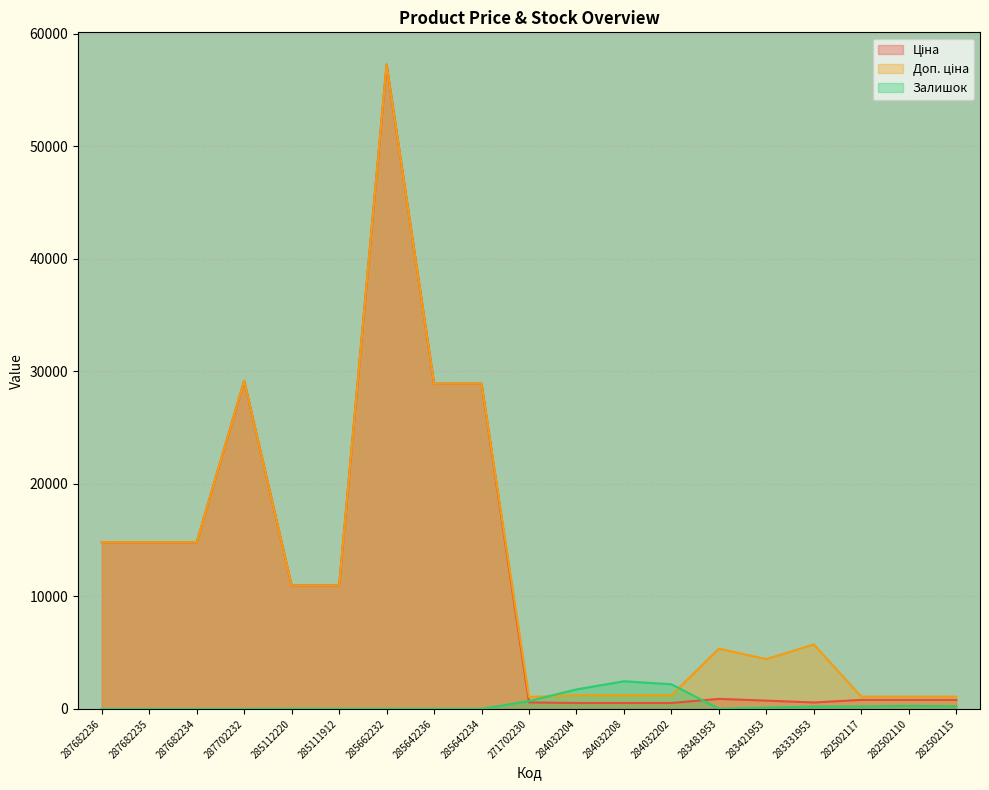

What is the value of the Ціна point at the 8th from the left?

28901.7